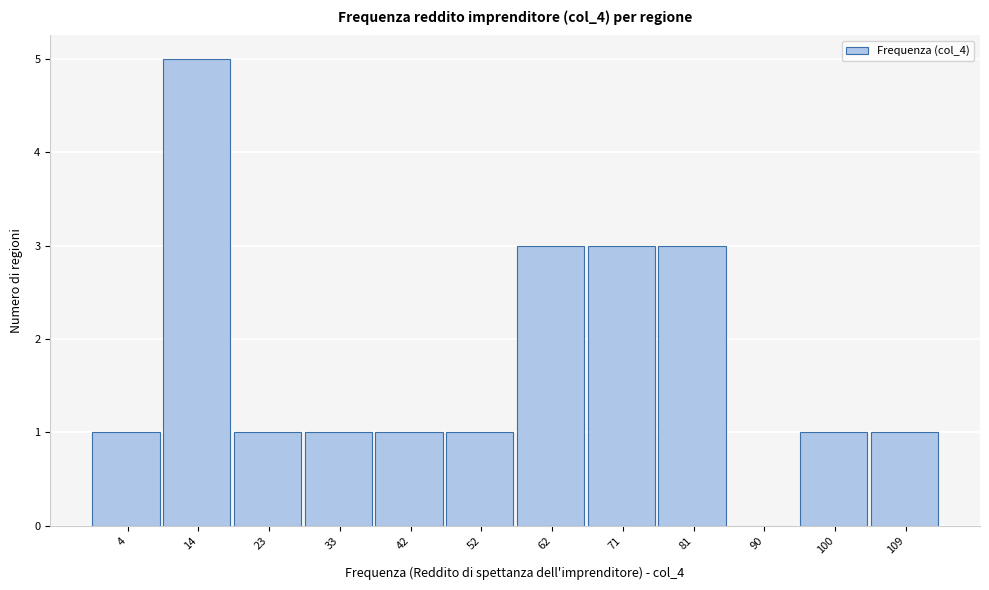

Reading left to right, extract all data points from this chart.

4=1	14=5	23=1	33=1	42=1	52=1	62=3	71=3	81=3	90=0	100=1	109=1